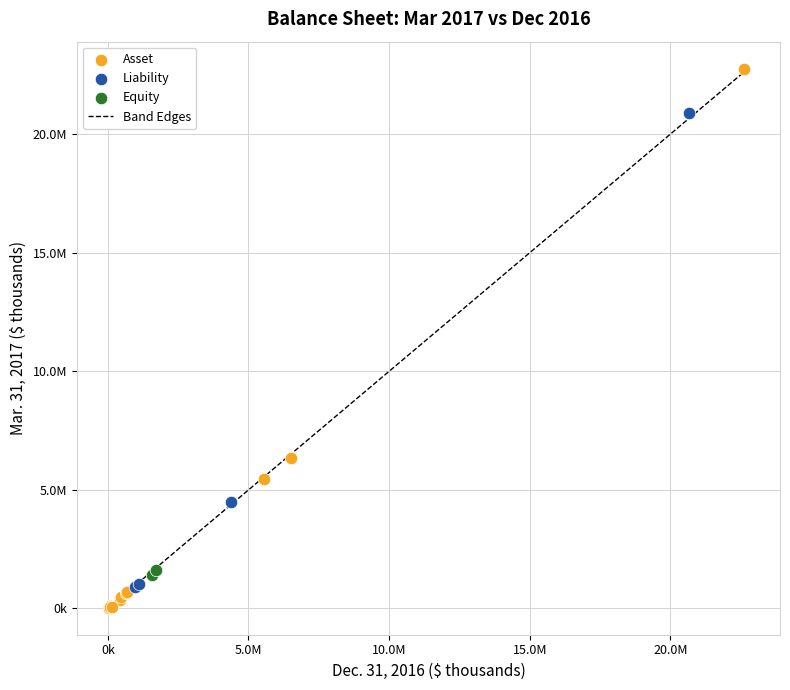

Which series contains the highest Y value?

Asset